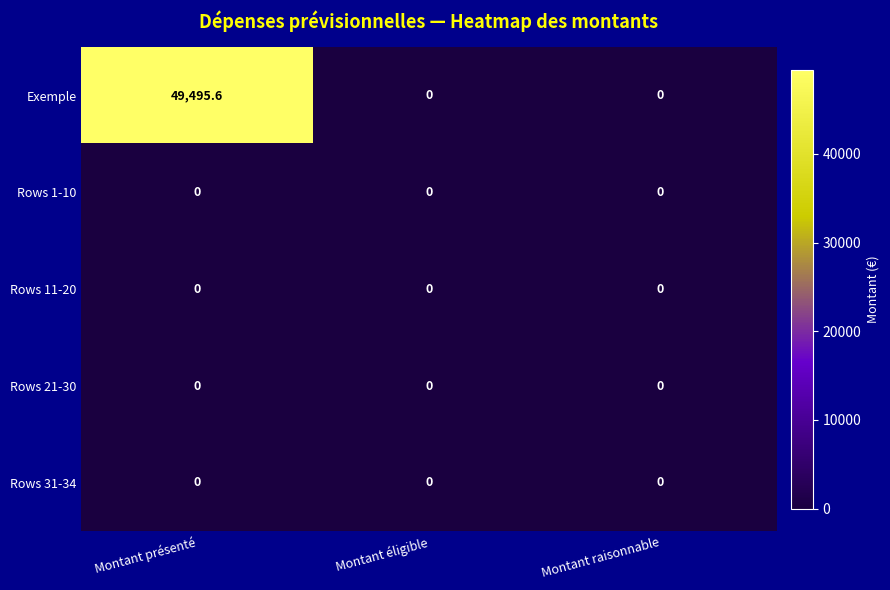

The value of Rows 1-10 at Montant raisonnable is 0.0. True or false?

True